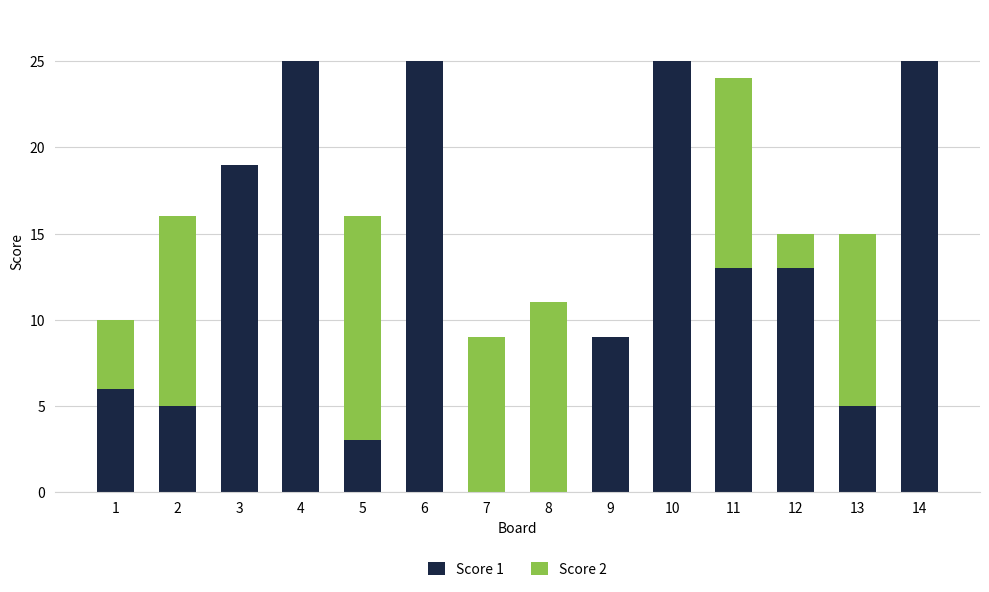

Are the bars grouped side by side (vs. stacked)?

No